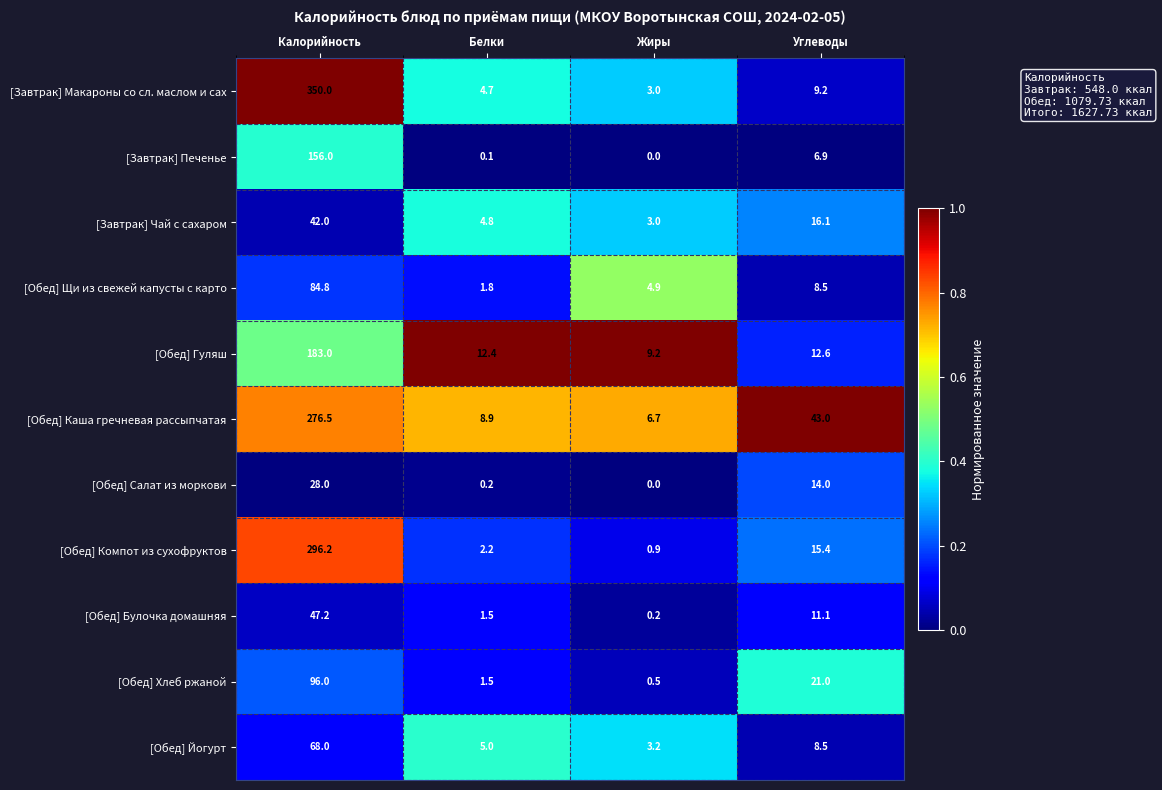

What value does the [Обед] Салат из моркови series have at Калорийность?

28.0